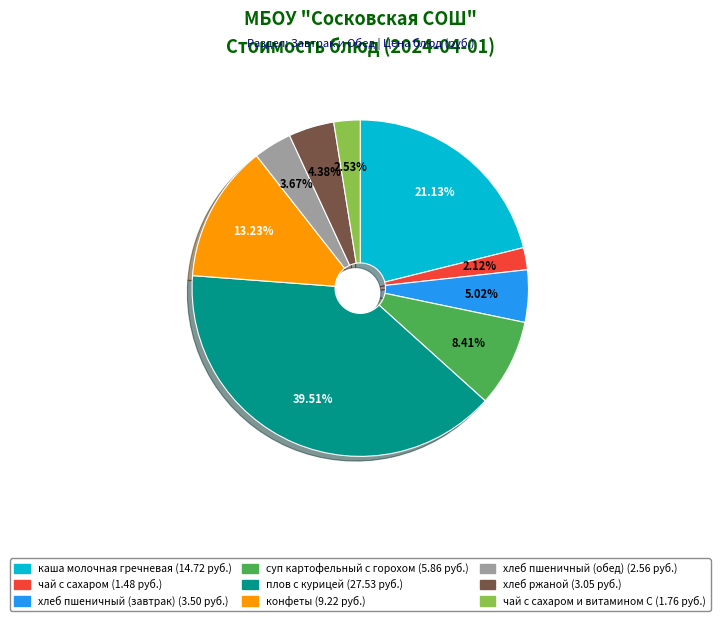

Count the number of slices in the pie.

9